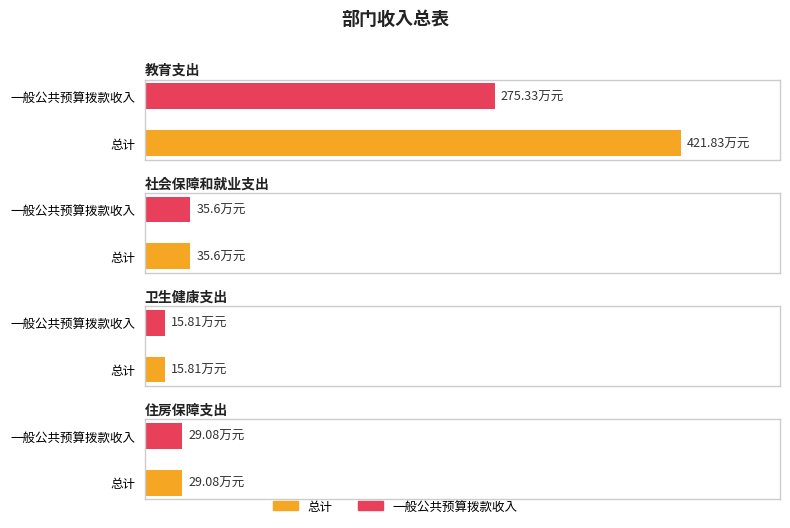

Is the value of 一般公共预算拨款收入 at 教育支出 greater than the value of 总计 at 卫生健康支出?

Yes